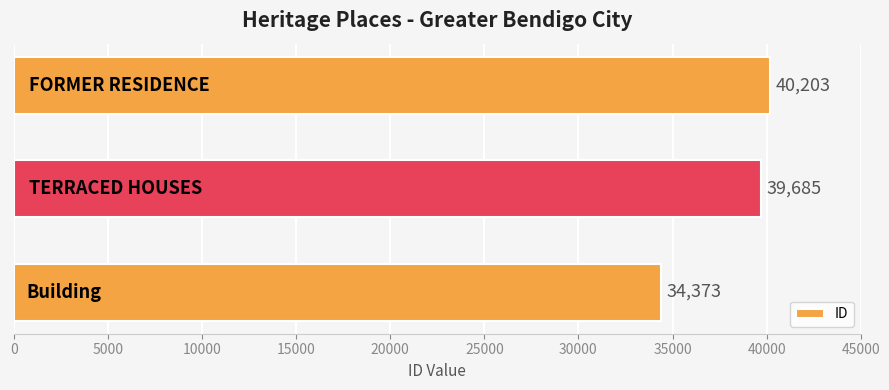

What is the smallest value displayed?

34373